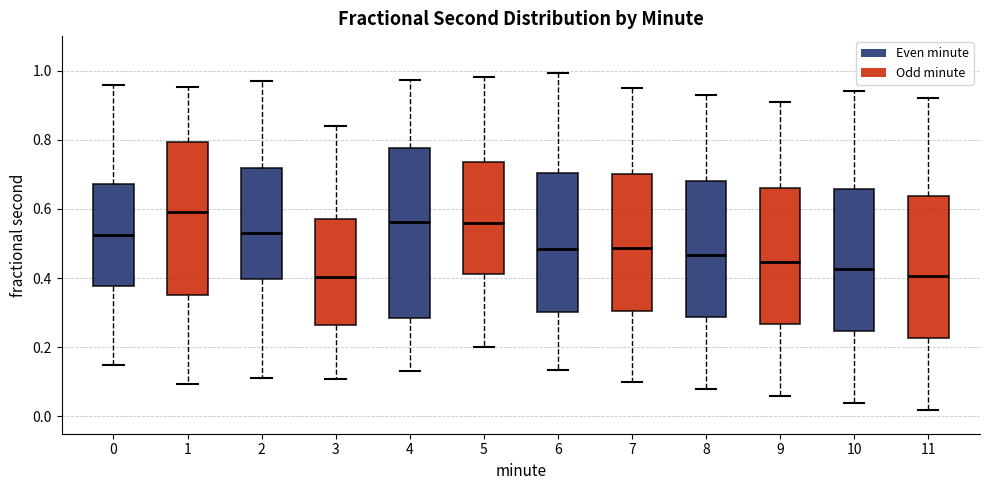

Reading left to right, transcribe this box plot: for each box, give where its median line is, the range the box spans, and where its two whiskers end, as read against the y-axis. The values are not printed on the chart, so give them approximately, as read against the axis.

0: median 0.52, box 0.38 to 0.68, whiskers 0.16 to 0.96
1: median 0.60, box 0.34 to 0.80, whiskers 0.10 to 0.96
2: median 0.52, box 0.40 to 0.72, whiskers 0.10 to 0.98
3: median 0.40, box 0.26 to 0.58, whiskers 0.10 to 0.84
4: median 0.56, box 0.28 to 0.78, whiskers 0.14 to 0.98
5: median 0.56, box 0.42 to 0.74, whiskers 0.20 to 0.98
6: median 0.48, box 0.30 to 0.70, whiskers 0.14 to 1.00
7: median 0.48, box 0.30 to 0.70, whiskers 0.10 to 0.96
8: median 0.46, box 0.28 to 0.68, whiskers 0.08 to 0.94
9: median 0.44, box 0.26 to 0.66, whiskers 0.06 to 0.92
10: median 0.42, box 0.24 to 0.66, whiskers 0.04 to 0.94
11: median 0.40, box 0.22 to 0.64, whiskers 0.02 to 0.92